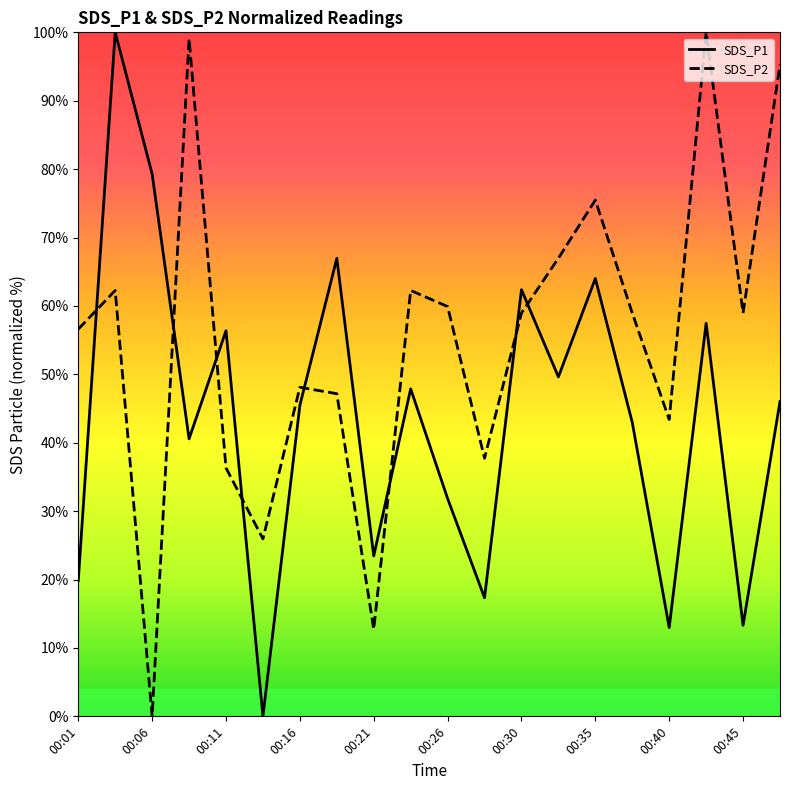

True or false: SDS_P1 has more than 0 points higher than both neighbors.

True